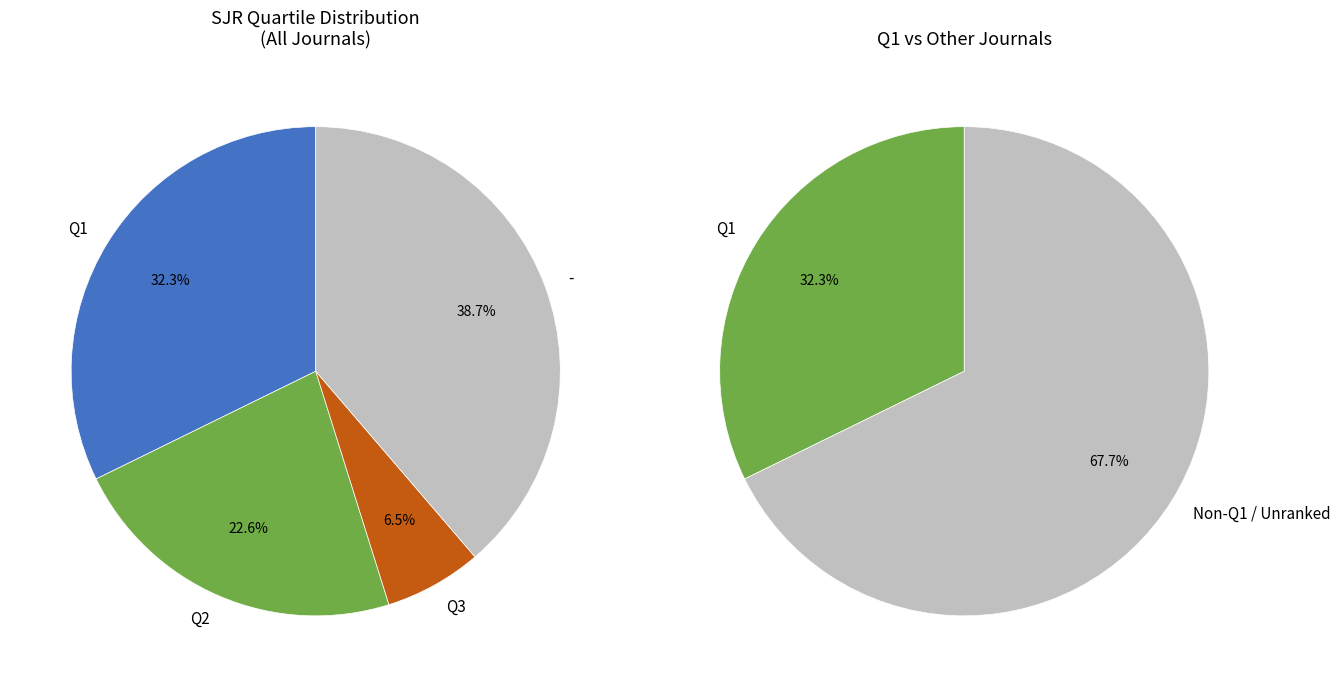

What is the largest slice in the pie chart?

-